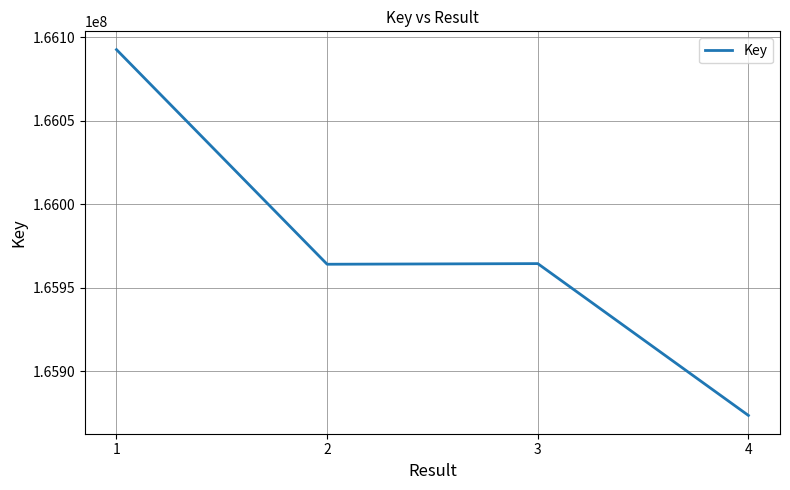

Approximately how many times larger is the value at 2 compared to 3?

1.0